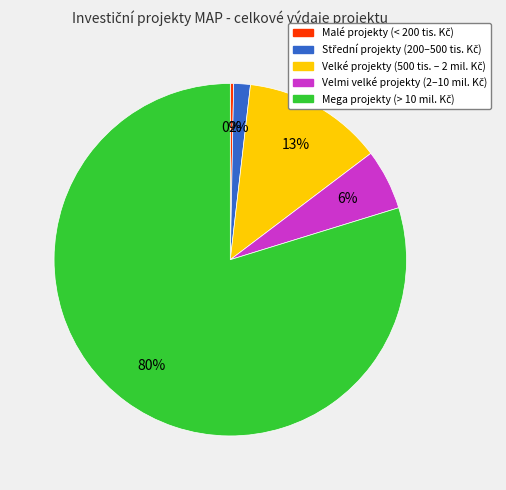

To the nearest percent, what is the difference between the largest and smallest slice percentages?

79%